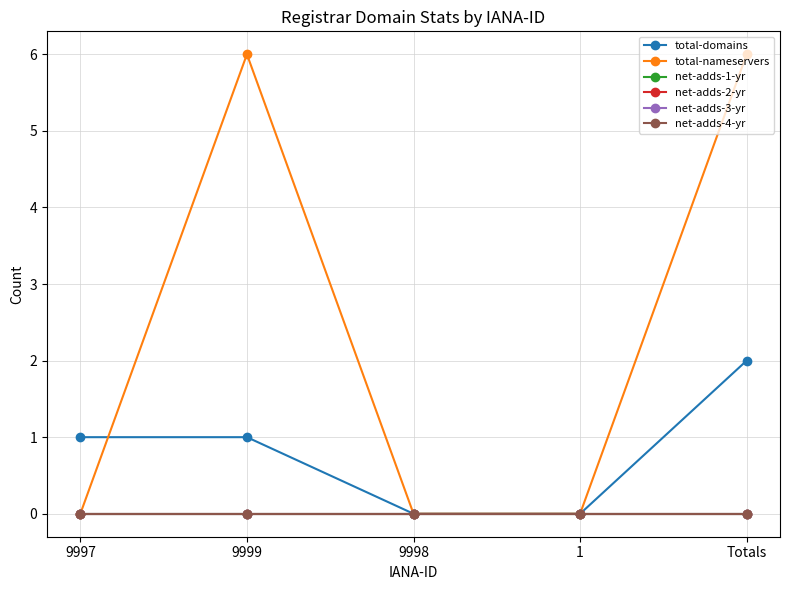

True or false: net-adds-2-yr and net-adds-1-yr intersect in this chart.

False